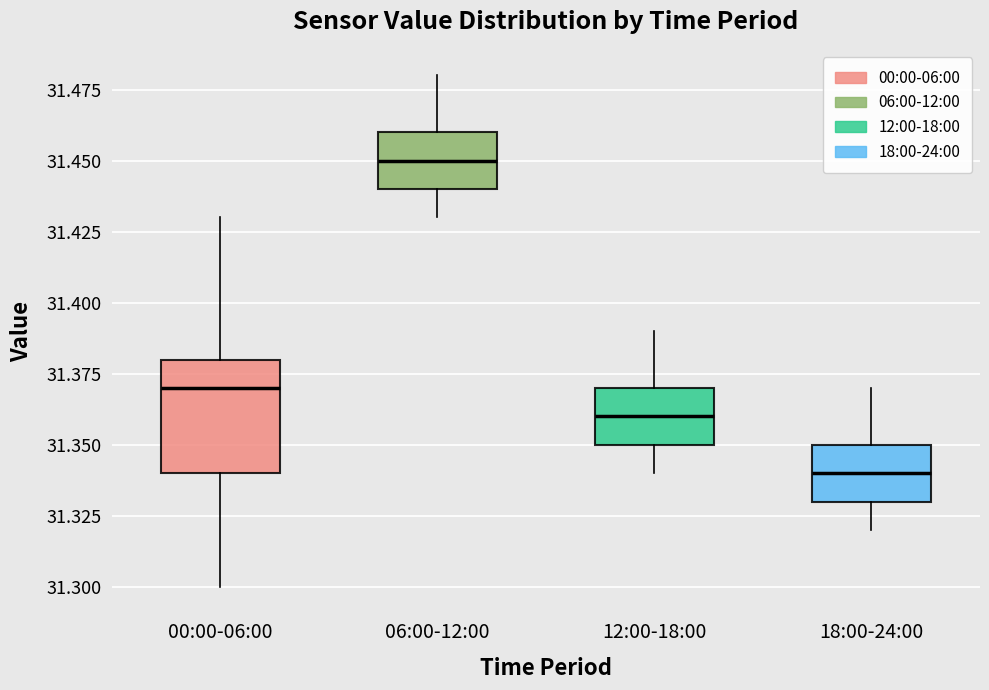

Which box is the tallest, from its lower edge to its upper edge?

00:00-06:00